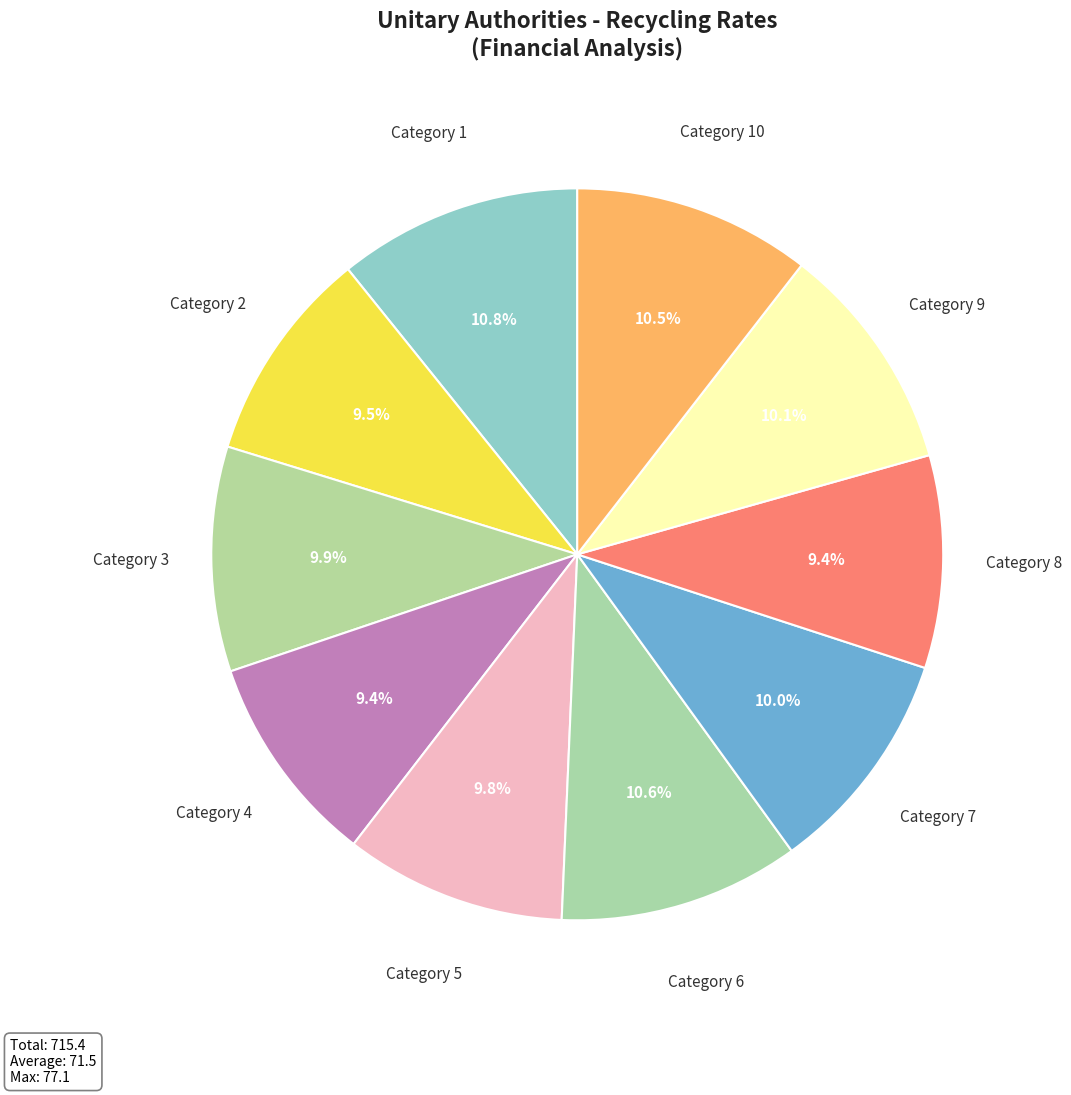

Is there any slice that represents more than half of the pie?

No